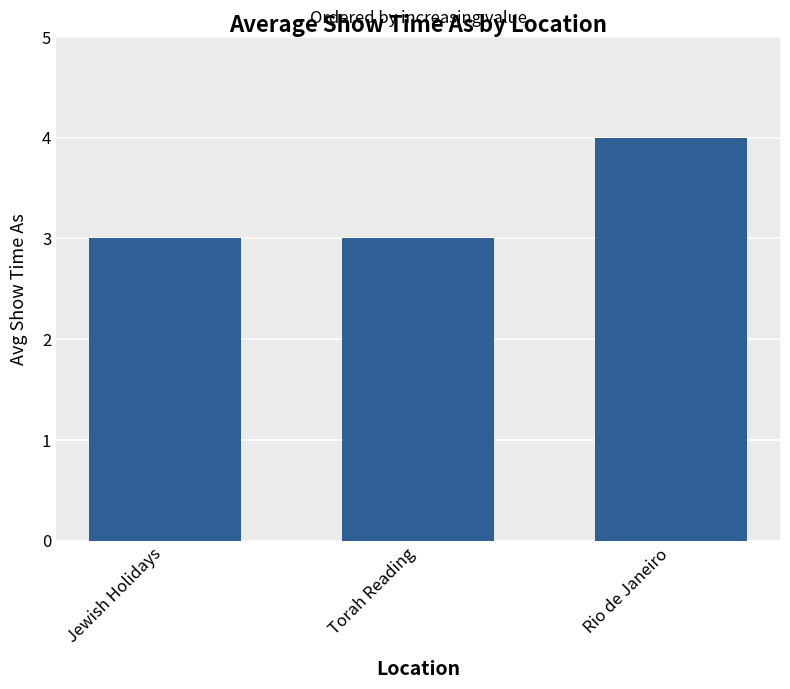

Which has a higher value, Torah Reading or Rio de Janeiro?

Rio de Janeiro